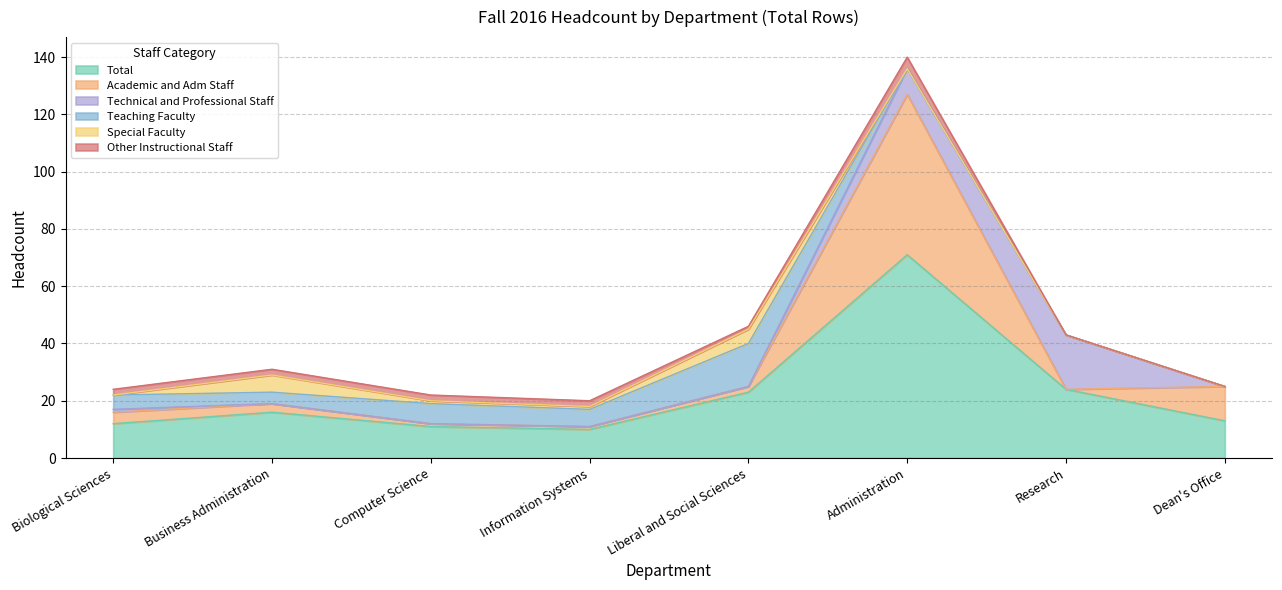

Reading left to right, what are all the values shown in this chart?

Total: Biological Sciences=12	Business Administration=16	Computer Science=11	Information Systems=10	Liberal and Social Sciences=23	Administration=71	Research=24	Dean's Office=13
Technical and Professional Staff: Biological Sciences=1	Business Administration=0	Computer Science=0	Information Systems=0	Liberal and Social Sciences=0	Administration=9	Research=19	Dean's Office=0
Other Instructional Staff: Biological Sciences=2	Business Administration=2	Computer Science=2	Information Systems=2	Liberal and Social Sciences=1	Administration=4	Research=0	Dean's Office=0
Teaching Faculty: Biological Sciences=5	Business Administration=4	Computer Science=7	Information Systems=6	Liberal and Social Sciences=15	Administration=0	Research=0	Dean's Office=0
Special Faculty: Biological Sciences=0	Business Administration=6	Computer Science=1	Information Systems=1	Liberal and Social Sciences=5	Administration=0	Research=0	Dean's Office=0
Academic and Adm Staff: Biological Sciences=4	Business Administration=3	Computer Science=1	Information Systems=1	Liberal and Social Sciences=2	Administration=56	Research=0	Dean's Office=12